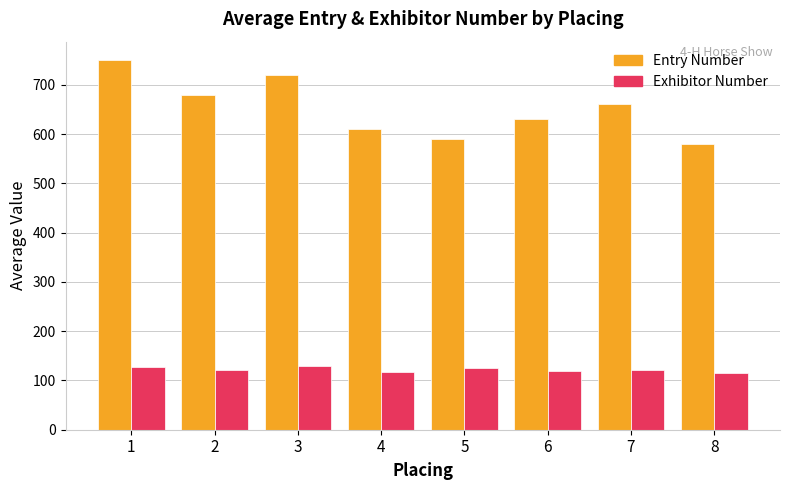

What is the spread (max minus min) of values at 2?

558